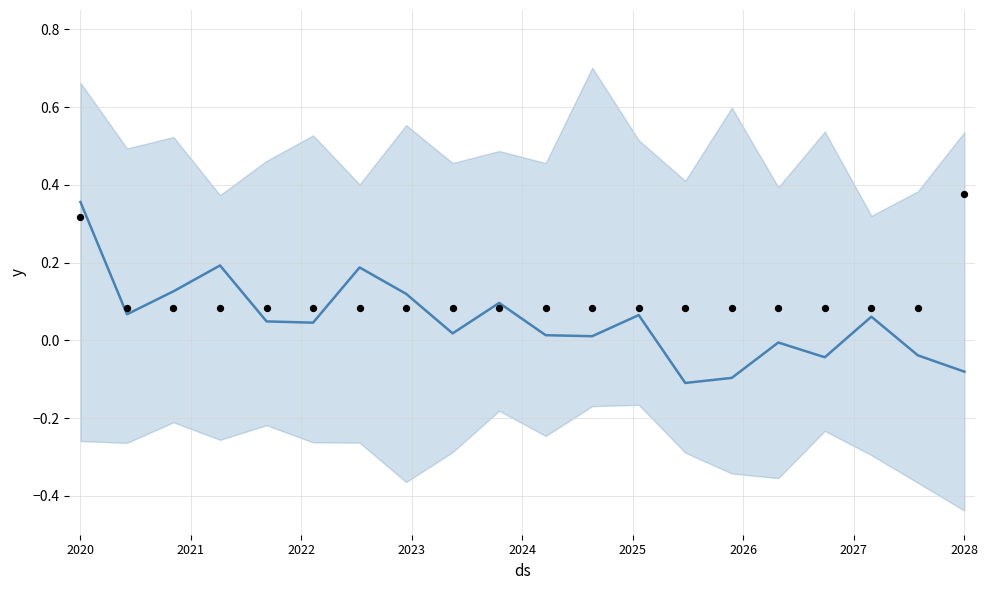

At how many categories does at least one series exceed 0?

20